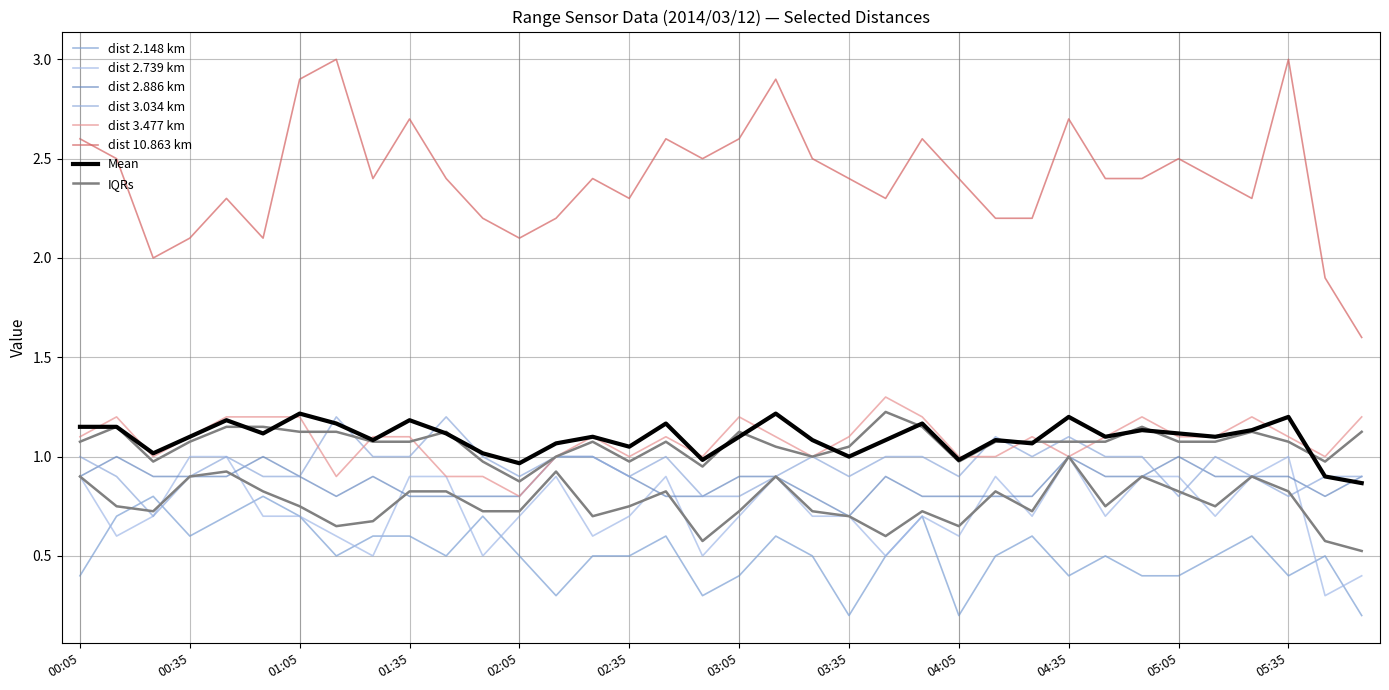

Reading left to right, extract all data points from this chart.

2.739: 00:05=0.9	00:15=0.6	00:25=0.7	00:35=1.0	00:45=1.0	00:55=0.7	01:05=0.7	01:15=0.6	01:25=0.5	01:35=0.9	01:45=0.9	01:55=0.5	02:05=0.7	02:15=0.9	02:25=0.6	02:35=0.7	02:45=0.9	02:55=0.5	03:05=0.7	03:15=0.9	03:25=0.7	03:35=0.7	03:45=0.5	03:55=0.7	04:05=0.6	04:15=0.9	04:25=0.7	04:35=1.0	04:45=0.7	04:55=0.9	05:05=0.9	05:15=0.7	05:25=0.9	05:35=1.0	05:45=0.3	05:55=0.4
10.863: 00:05=2.6	00:15=2.5	00:25=2.0	00:35=2.1	00:45=2.3	00:55=2.1	01:05=2.9	01:15=3.0	01:25=2.4	01:35=2.7	01:45=2.4	01:55=2.2	02:05=2.1	02:15=2.2	02:25=2.4	02:35=2.3	02:45=2.6	02:55=2.5	03:05=2.6	03:15=2.9	03:25=2.5	03:35=2.4	03:45=2.3	03:55=2.6	04:05=2.4	04:15=2.2	04:25=2.2	04:35=2.7	04:45=2.4	04:55=2.4	05:05=2.5	05:15=2.4	05:25=2.3	05:35=3.0	05:45=1.9	05:55=1.6
2.148: 00:05=0.4	00:15=0.7	00:25=0.8	00:35=0.6	00:45=0.7	00:55=0.8	01:05=0.7	01:15=0.5	01:25=0.6	01:35=0.6	01:45=0.5	01:55=0.7	02:05=0.5	02:15=0.3	02:25=0.5	02:35=0.5	02:45=0.6	02:55=0.3	03:05=0.4	03:15=0.6	03:25=0.5	03:35=0.2	03:45=0.5	03:55=0.7	04:05=0.2	04:15=0.5	04:25=0.6	04:35=0.4	04:45=0.5	04:55=0.4	05:05=0.4	05:15=0.5	05:25=0.6	05:35=0.4	05:45=0.5	05:55=0.2
3.477: 00:05=1.1	00:15=1.2	00:25=1.0	00:35=1.1	00:45=1.2	00:55=1.2	01:05=1.2	01:15=0.9	01:25=1.1	01:35=1.1	01:45=0.9	01:55=0.9	02:05=0.8	02:15=1.0	02:25=1.1	02:35=1.0	02:45=1.1	02:55=1.0	03:05=1.2	03:15=1.1	03:25=1.0	03:35=1.1	03:45=1.3	03:55=1.2	04:05=1.0	04:15=1.0	04:25=1.1	04:35=1.0	04:45=1.1	04:55=1.2	05:05=1.1	05:15=1.1	05:25=1.2	05:35=1.1	05:45=1.0	05:55=1.2
2.886: 00:05=0.9	00:15=1.0	00:25=0.9	00:35=0.9	00:45=0.9	00:55=1.0	01:05=0.9	01:15=0.8	01:25=0.9	01:35=0.8	01:45=0.8	01:55=0.8	02:05=0.8	02:15=1.0	02:25=1.0	02:35=0.9	02:45=0.8	02:55=0.8	03:05=0.9	03:15=0.9	03:25=0.8	03:35=0.7	03:45=0.9	03:55=0.8	04:05=0.8	04:15=0.8	04:25=0.8	04:35=1.0	04:45=0.9	04:55=0.9	05:05=1.0	05:15=0.9	05:25=0.9	05:35=0.9	05:45=0.8	05:55=0.9
3.034: 00:05=1.0	00:15=0.9	00:25=0.7	00:35=0.9	00:45=1.0	00:55=0.9	01:05=0.9	01:15=1.2	01:25=1.0	01:35=1.0	01:45=1.2	01:55=1.0	02:05=0.9	02:15=1.0	02:25=1.0	02:35=0.9	02:45=1.0	02:55=0.8	03:05=0.8	03:15=0.9	03:25=1.0	03:35=0.9	03:45=1.0	03:55=1.0	04:05=0.9	04:15=1.1	04:25=1.0	04:35=1.1	04:45=1.0	04:55=1.0	05:05=0.8	05:15=1.0	05:25=0.9	05:35=0.8	05:45=0.9	05:55=0.9